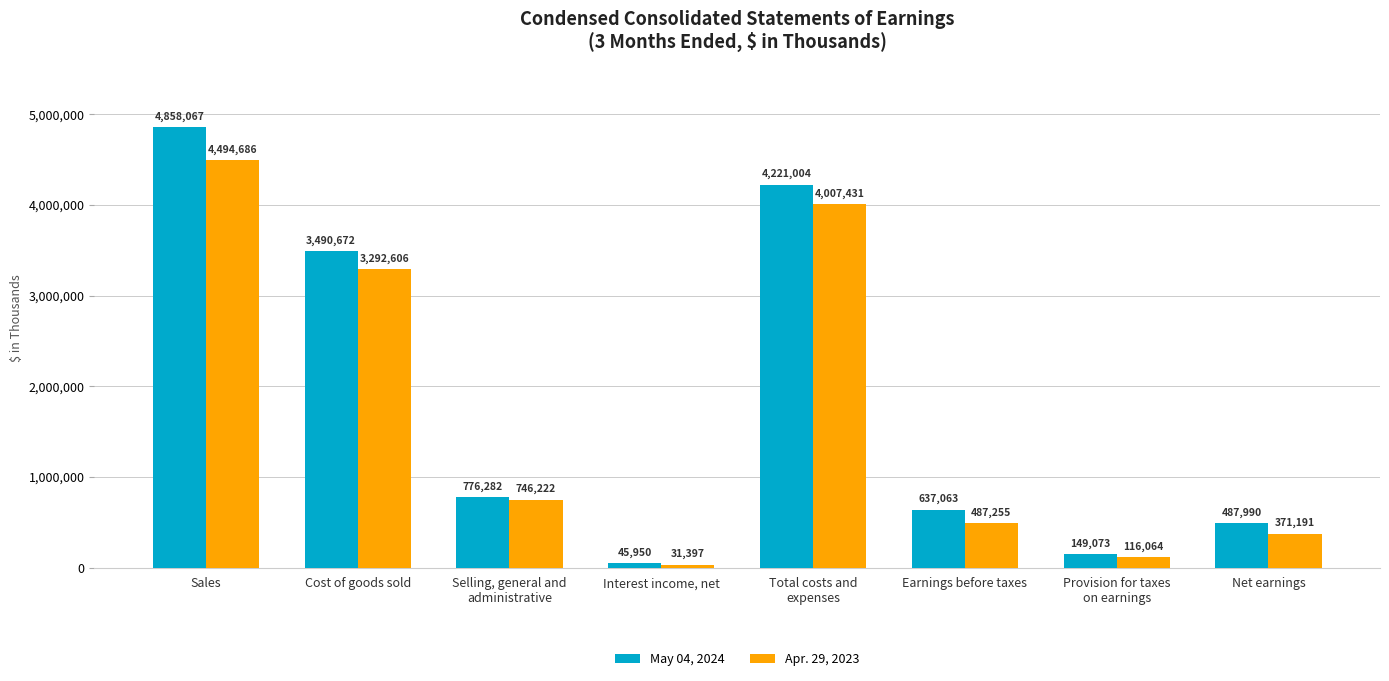

What is the approximate value of Apr. 29, 2023 at Sales?

4494686